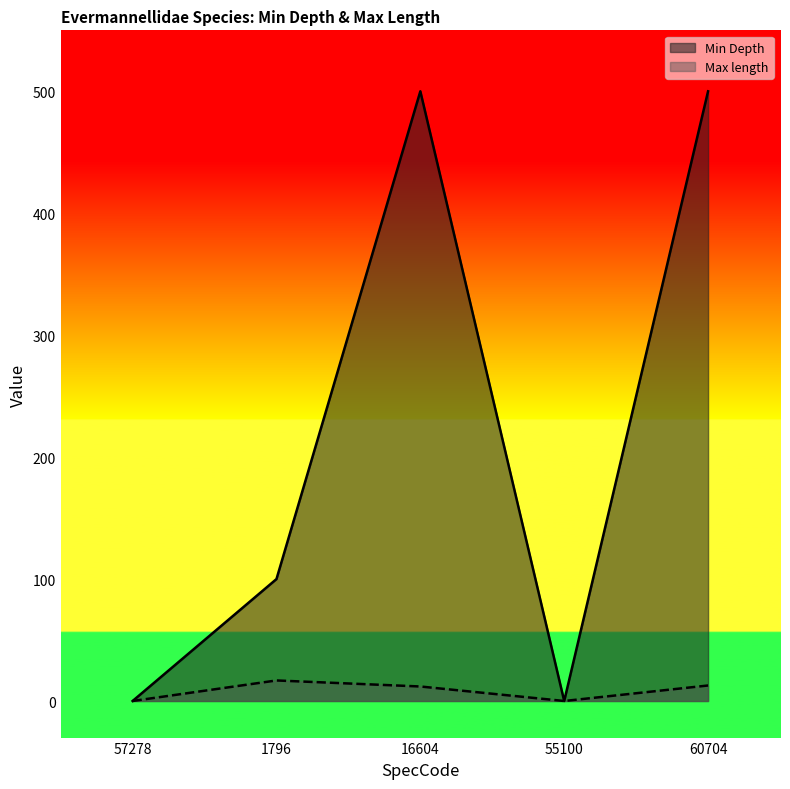

What is the value of the Max length point at the 2nd from the left?

16.9